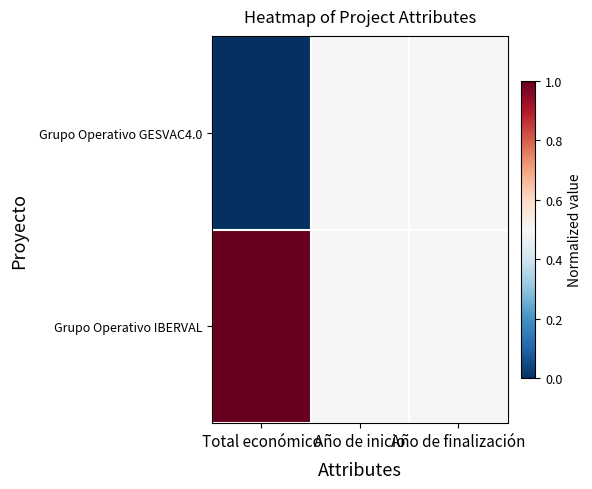

At how many categories does at least one series exceed 0?

3